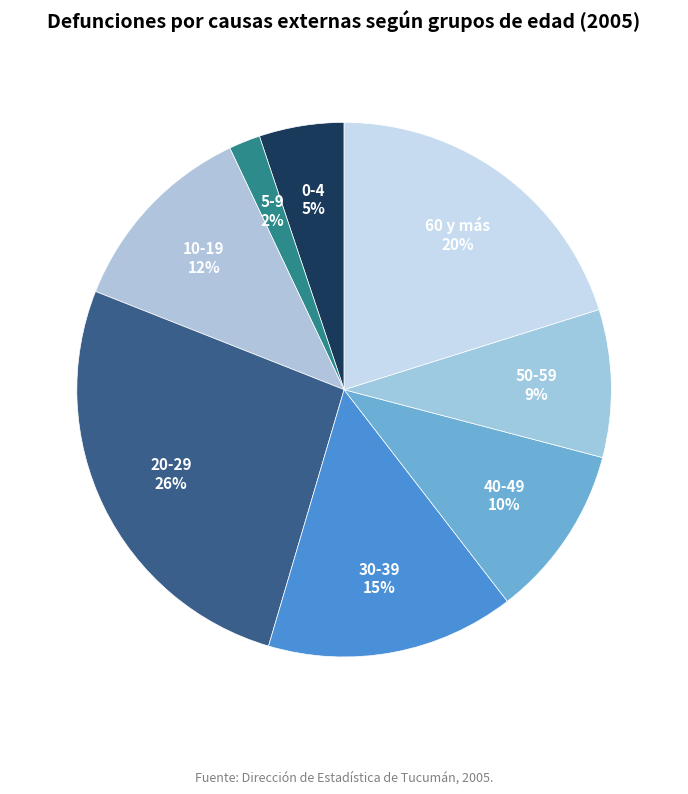

To the nearest percent, what portion does 5-9 represent?

2%